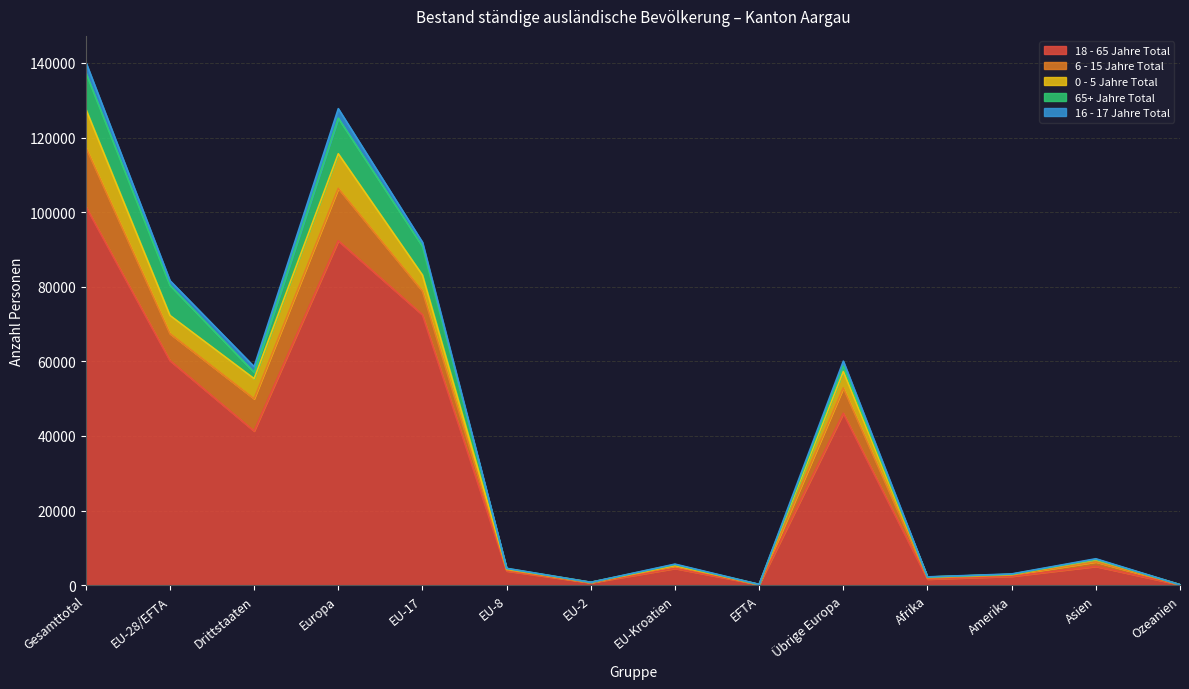

What value does the 6 - 15 Jahre Total series have at Europa?

14036